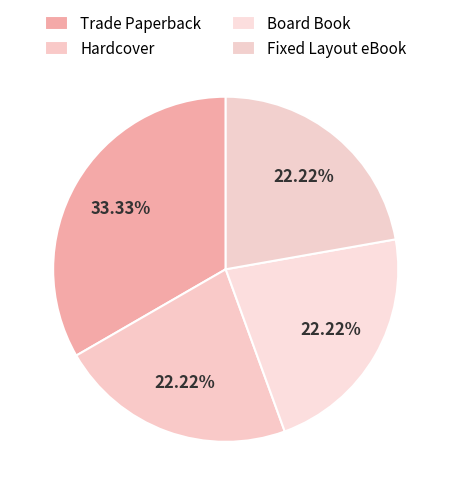

Approximately how many times larger is the value at Trade Paperback compared to Board Book?

1.5